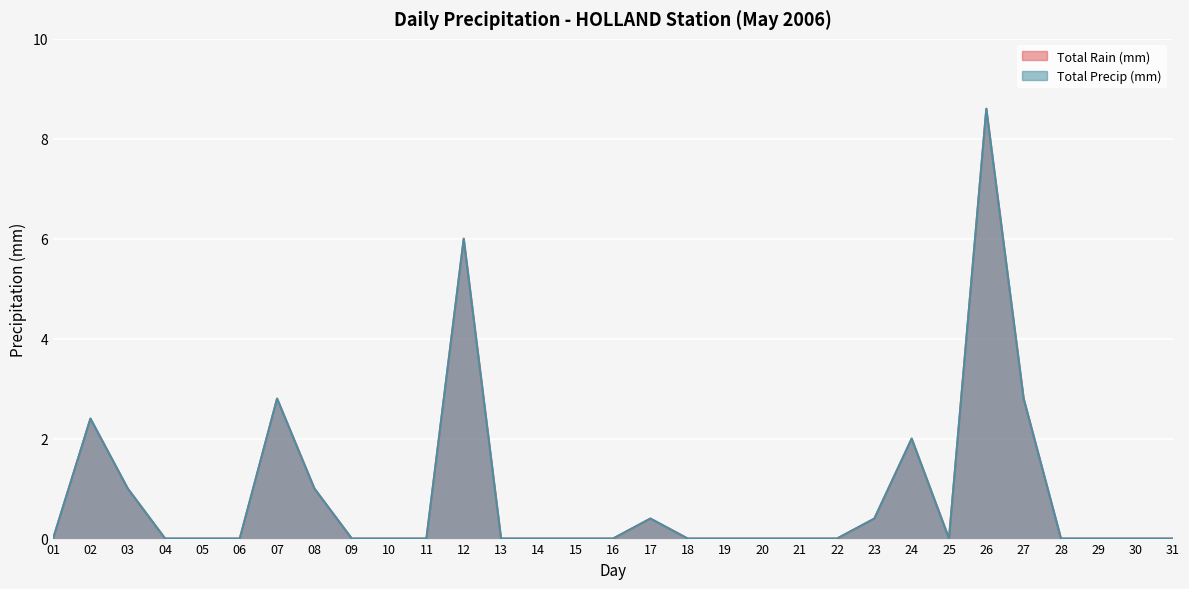

List the labels in order of Total Rain (mm) value, smallest first.

01, 04, 05, 06, 09, 10, 11, 13, 14, 15, 16, 18, 19, 20, 21, 22, 25, 28, 29, 30, 31, 17, 23, 03, 08, 24, 02, 07, 27, 12, 26